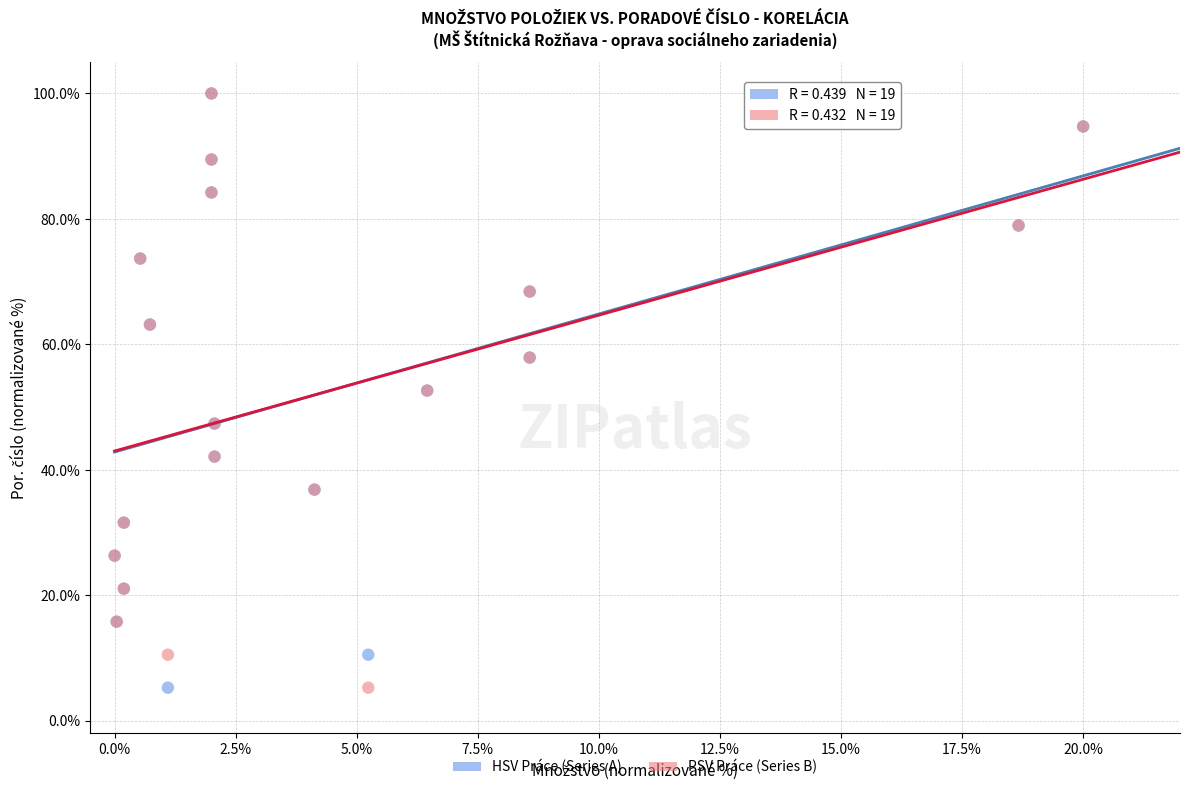

What are all the series names shown in the legend?

HSV Práce (Series A), PSV Práce (Series B)